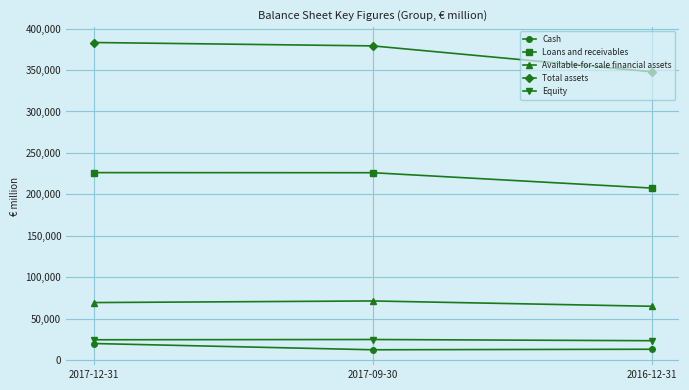

At how many categories does at least one series exceed 191325?

3